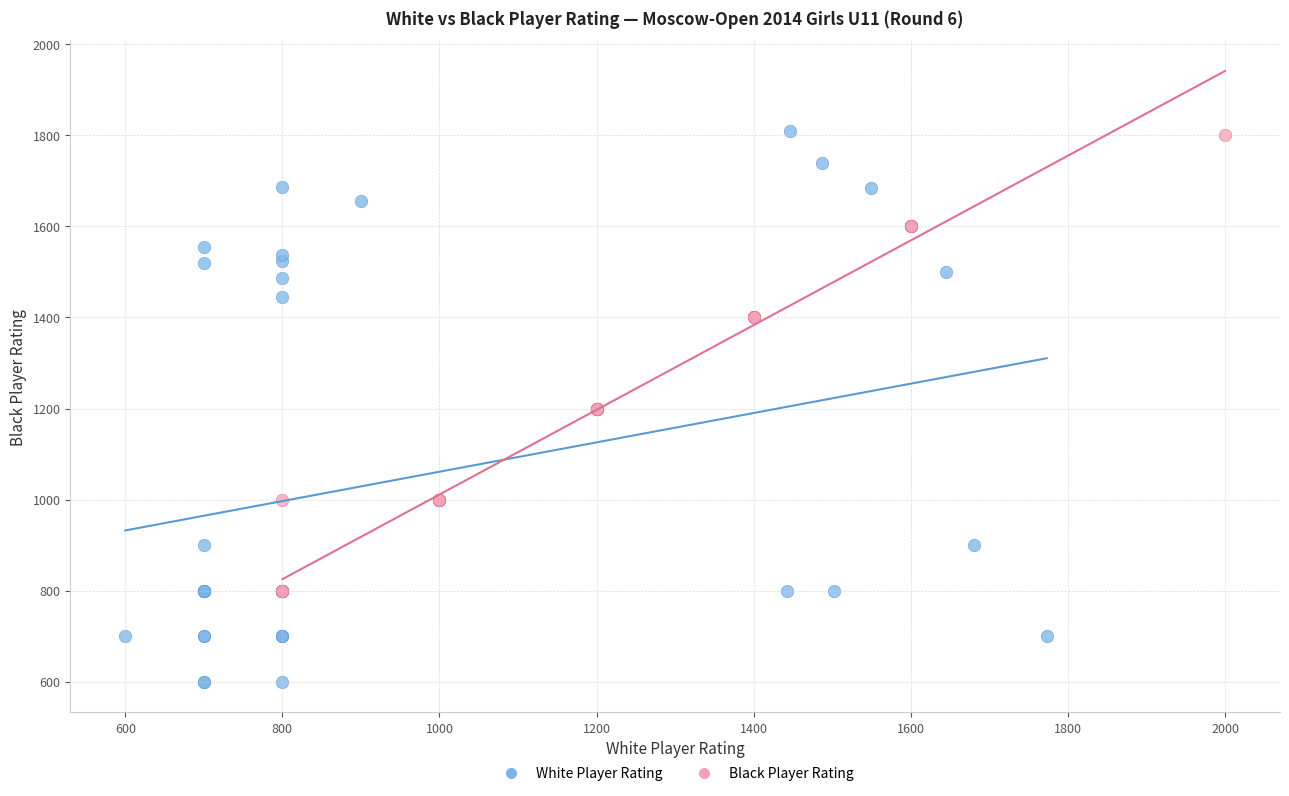

Which series reaches the minimum Y coordinate?

White Player Rating